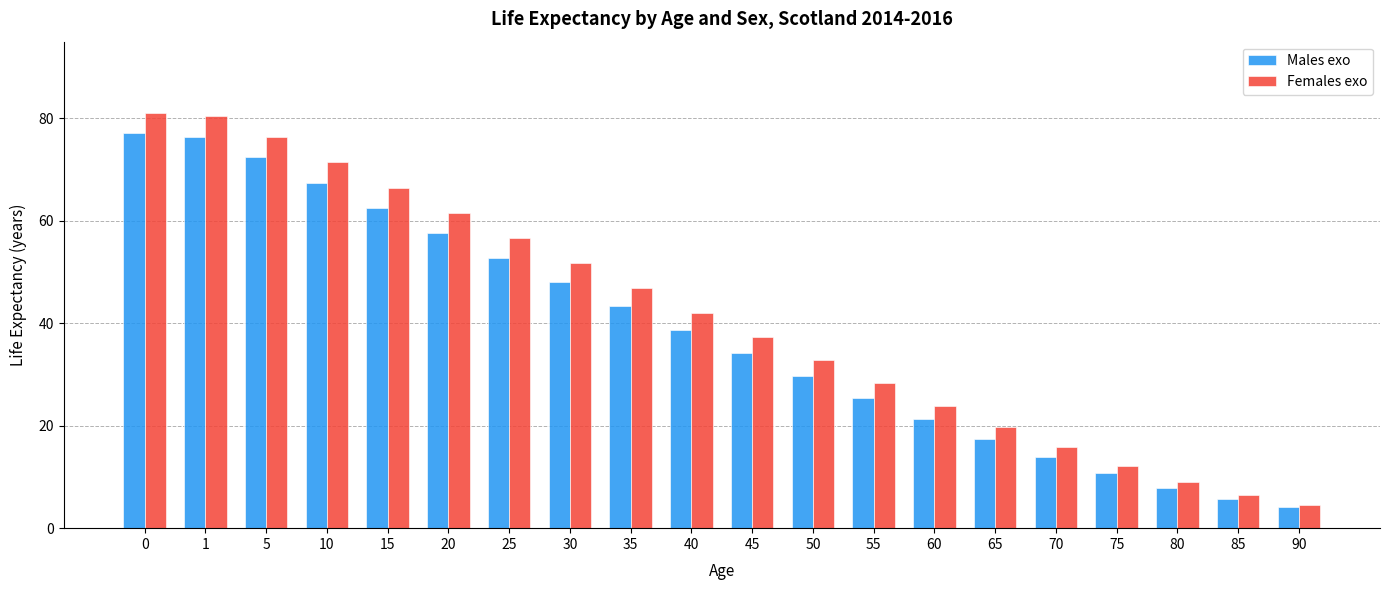

Which series has the largest range (max minus min)?

Females exo